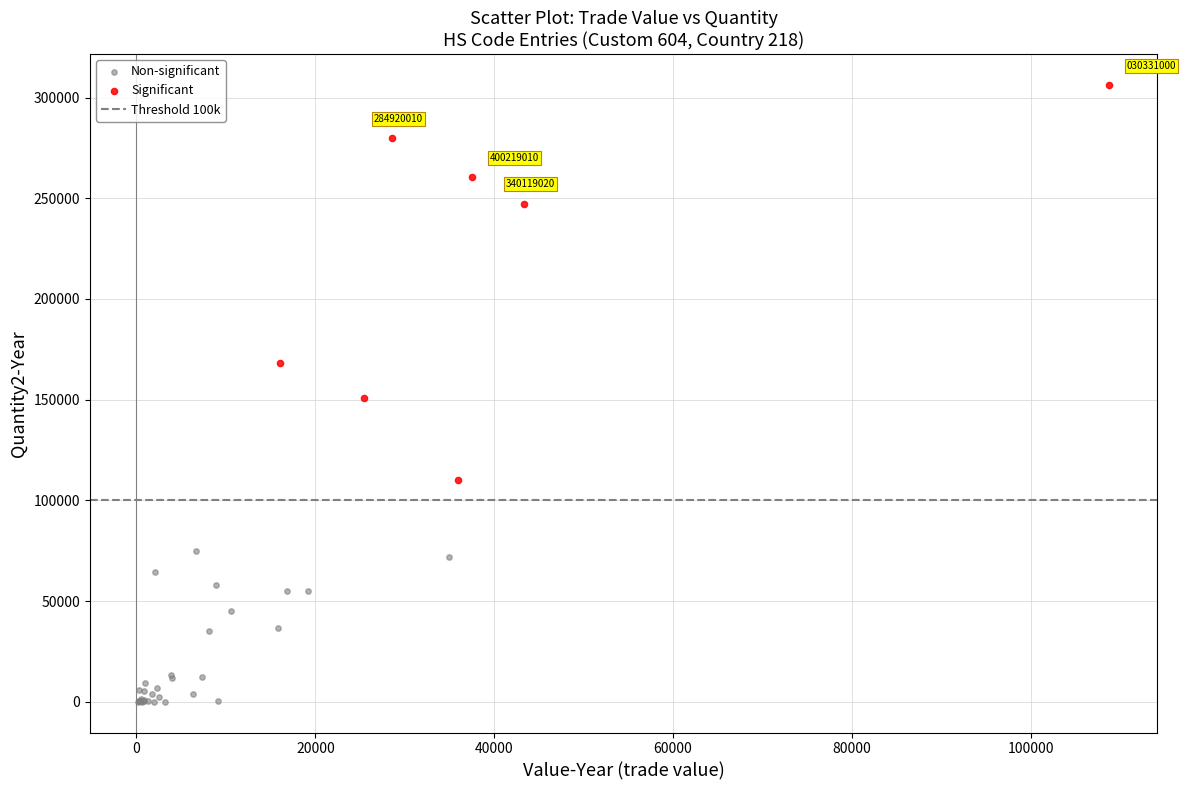

Which series has the widest spread of Y values?

Significant